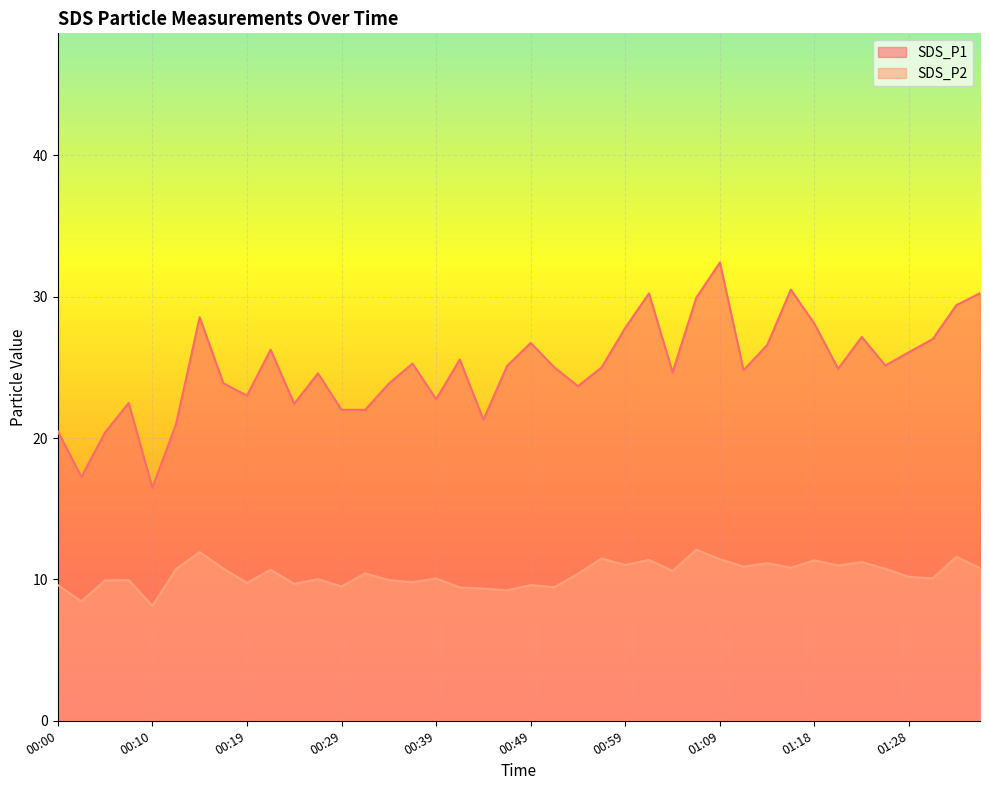

True or false: SDS_P1 and SDS_P2 cross at least once.

False